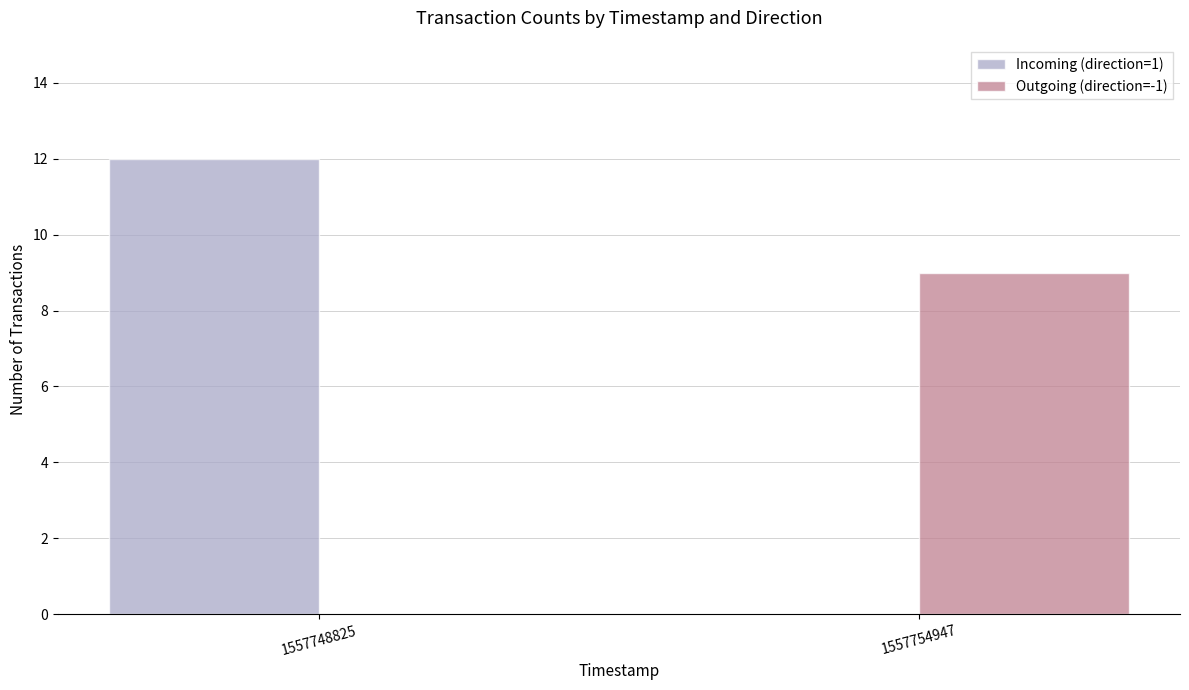

Which series has the largest range (max minus min)?

Incoming (direction=1)